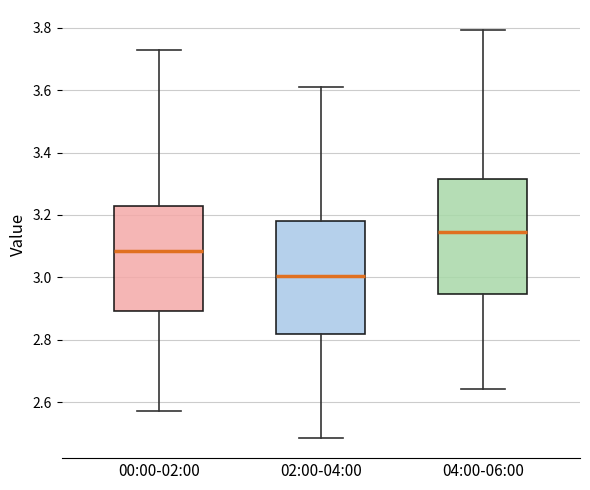

Reading left to right, read every box against the y-axis: the position of its median line, the range the box covers, and the ends of its whiskers. The values are not printed on the chart, so give them approximately, as read against the axis.

00:00-02:00: median 3.08, box 2.90 to 3.24, whiskers 2.58 to 3.74
02:00-04:00: median 3.00, box 2.82 to 3.18, whiskers 2.48 to 3.60
04:00-06:00: median 3.14, box 2.94 to 3.32, whiskers 2.64 to 3.80